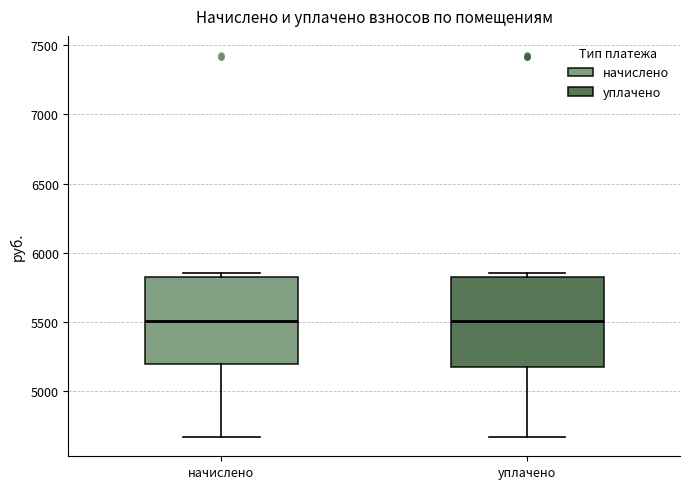

Reading left to right, transcribe this box plot: for each box, give where its median line is, the range the box spans, and where its two whiskers end, as read against the y-axis. The values are not printed on the chart, so give them approximately, as read against the axis.

начислено: median 5500, box 5200 to 5800, whiskers 4650 to 5850
уплачено: median 5500, box 5150 to 5800, whiskers 4650 to 5850